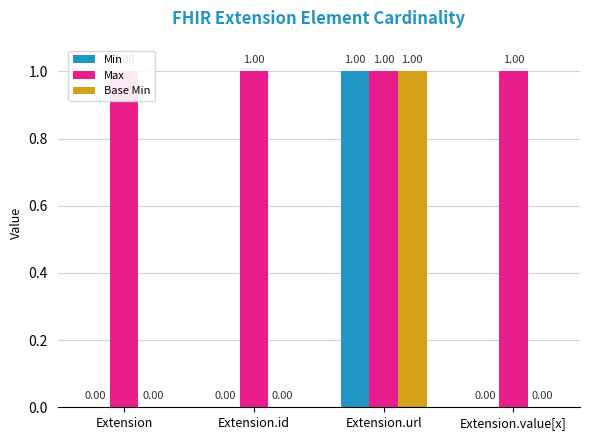

How many distinct data groups are displayed?

3